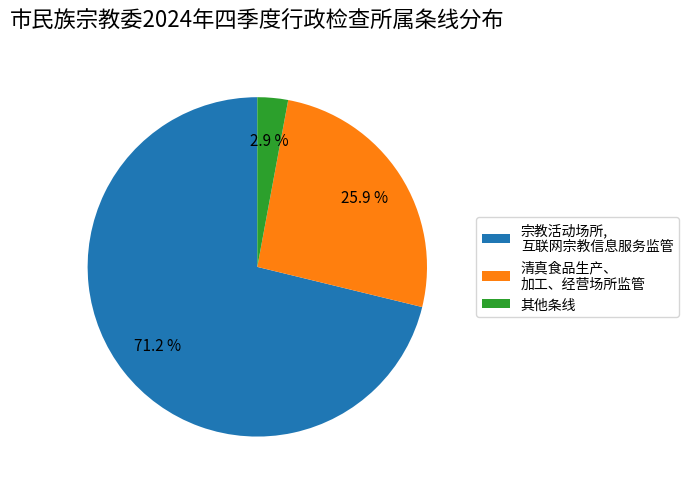

What is the total percentage of 宗教活动场所, 互联网宗教信息服务监管 and 清真食品生产、 加工、经营场所监管?

97.1%